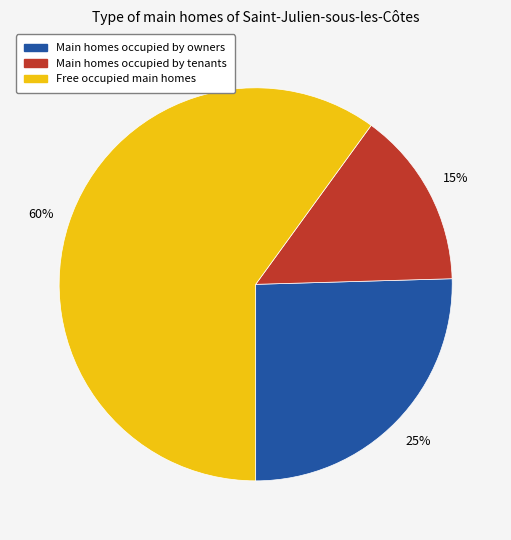

Is there a majority slice in this chart?

Yes